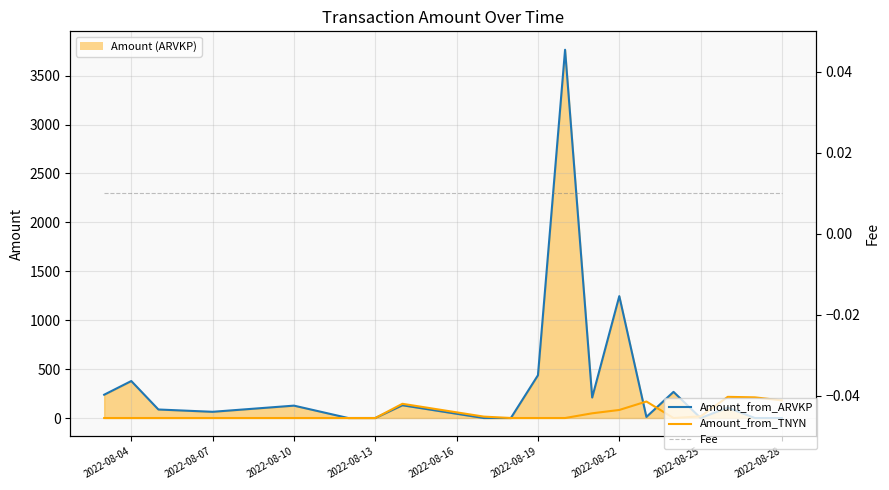

At how many categories does at least one series exceed 14?

17